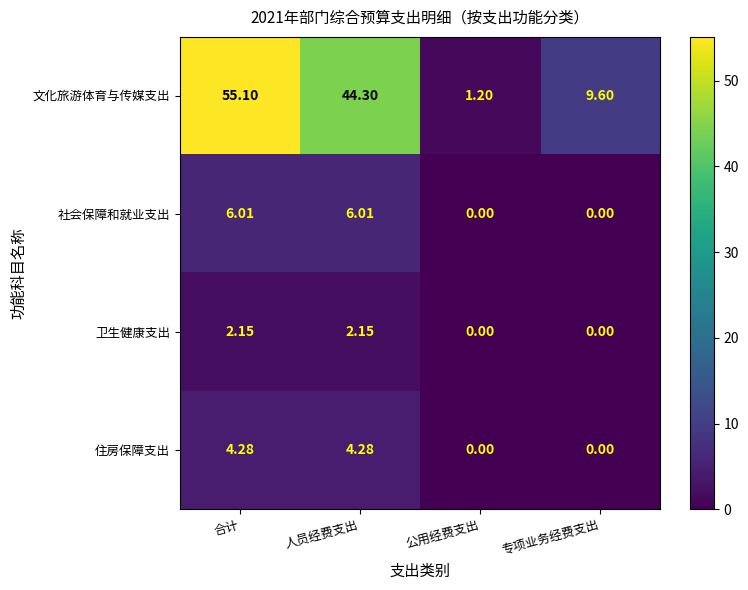

Between 合计 and 公用经费支出, which series saw the biggest shift?

文化旅游体育与传媒支出